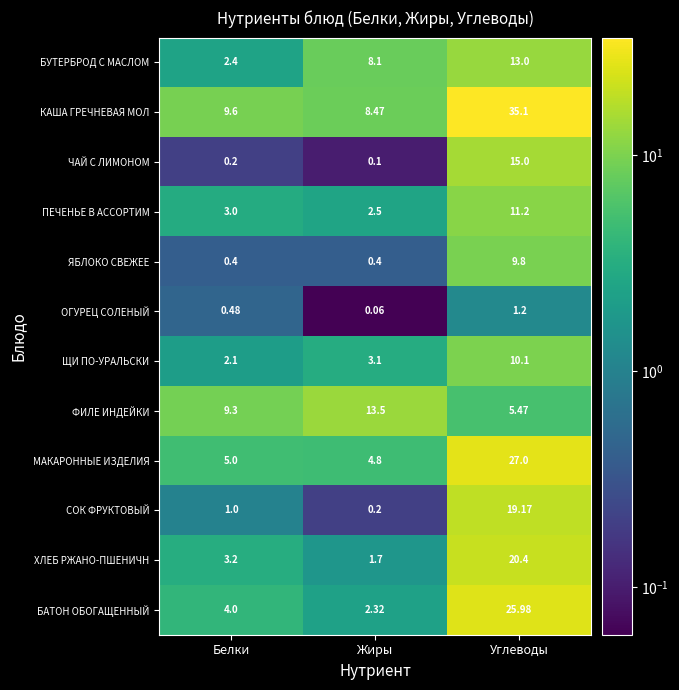

Which series changed the most between Жиры and Углеводы?

КАША ГРЕЧНЕВАЯ МОЛ